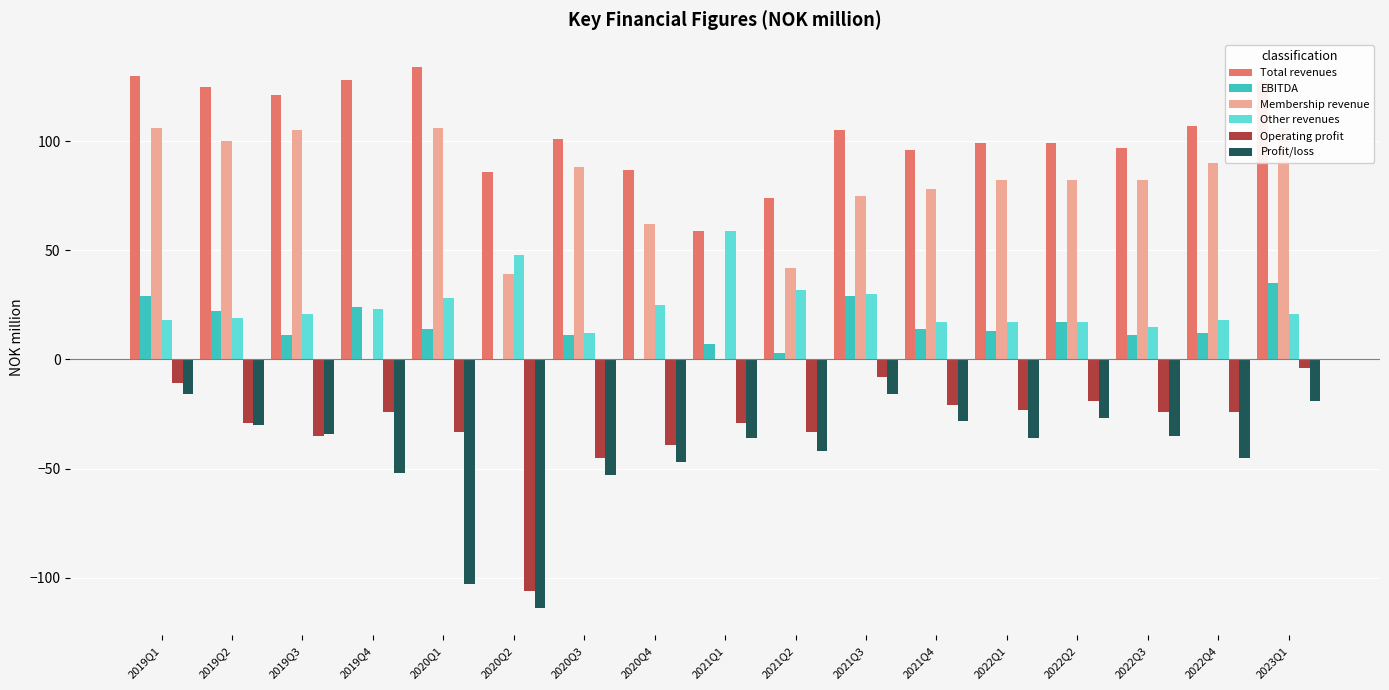

Rank the categories by Other revenues value from highest to lowest.

2021Q1, 2020Q2, 2021Q2, 2021Q3, 2020Q1, 2020Q4, 2019Q4, 2019Q3, 2023Q1, 2019Q2, 2019Q1, 2022Q4, 2021Q4, 2022Q1, 2022Q2, 2022Q3, 2020Q3